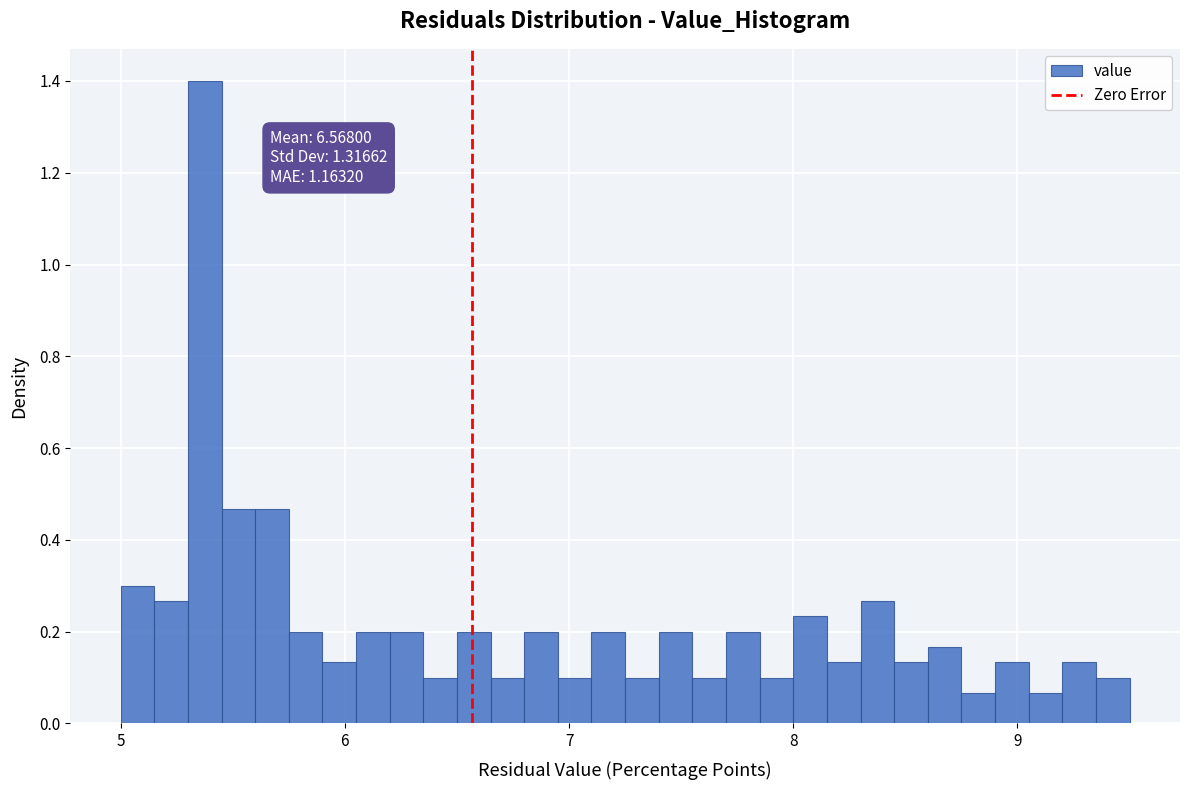

Around what value on the x-axis is the tallest bar? Give the approximate position of its centre, as read against the axis.

5.4